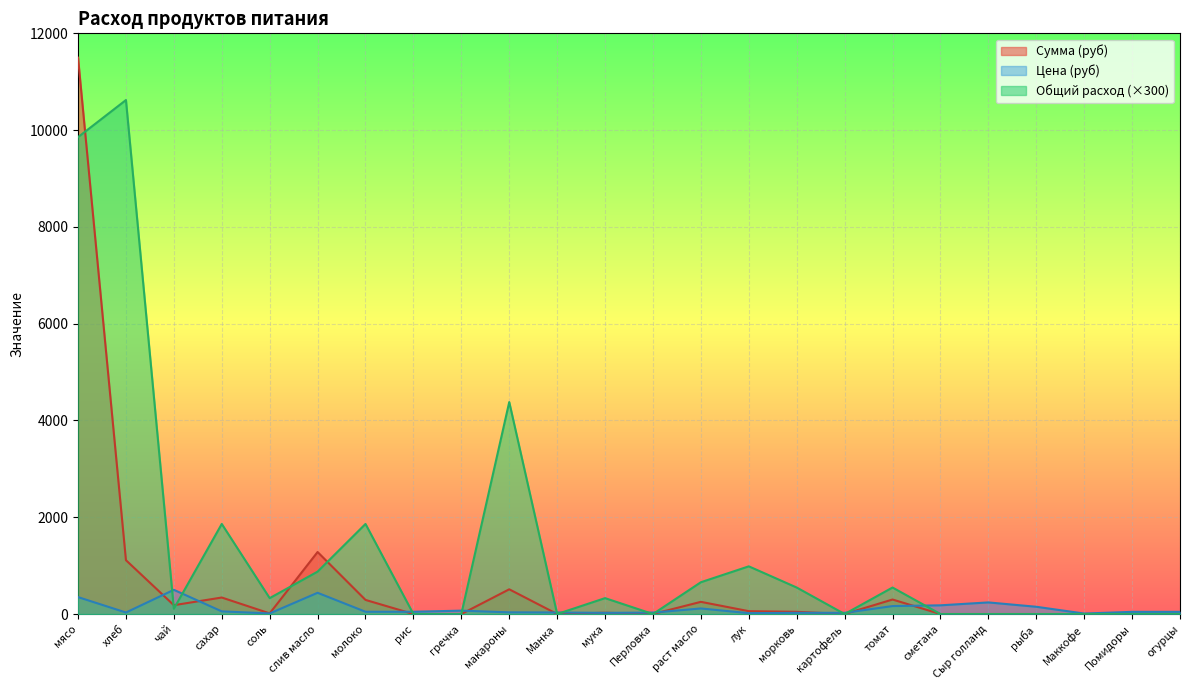

Does the chart display data point markers on the line(s)?

No